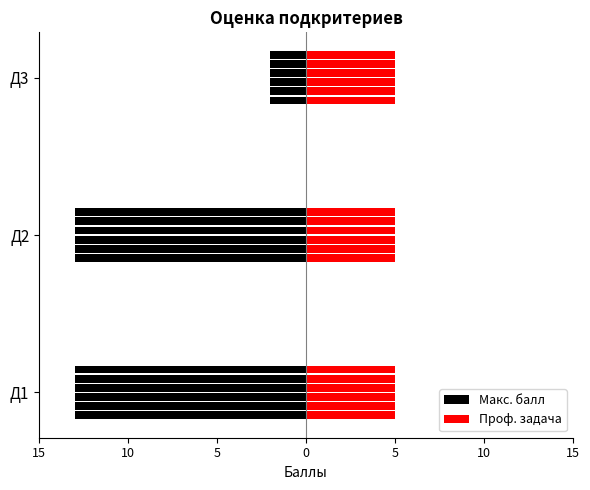

Count the number of categories in the chart.

3